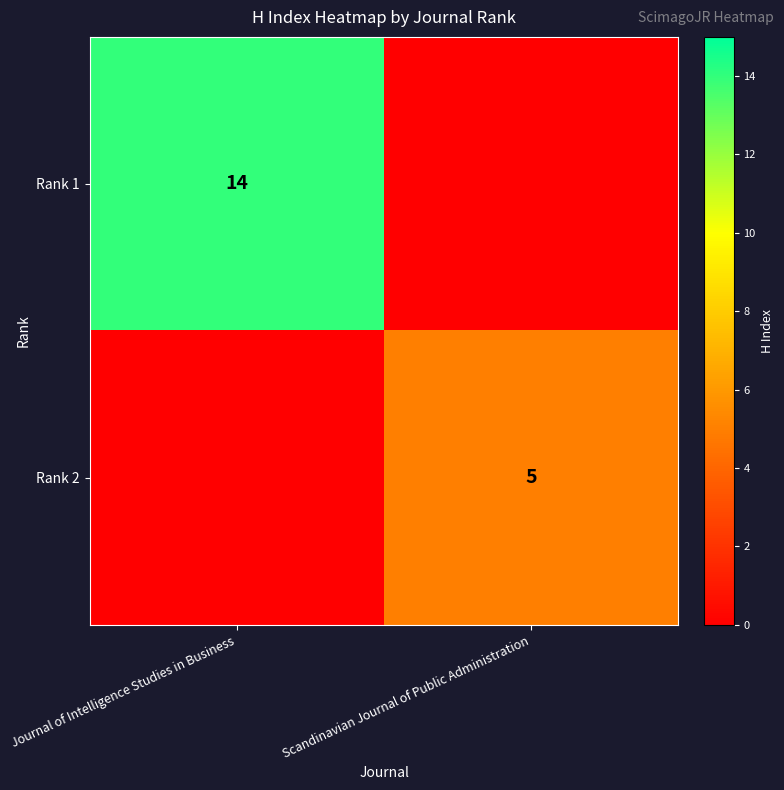

The value of Rank 1 at Journal of Intelligence Studies in Business is 6. True or false?

False